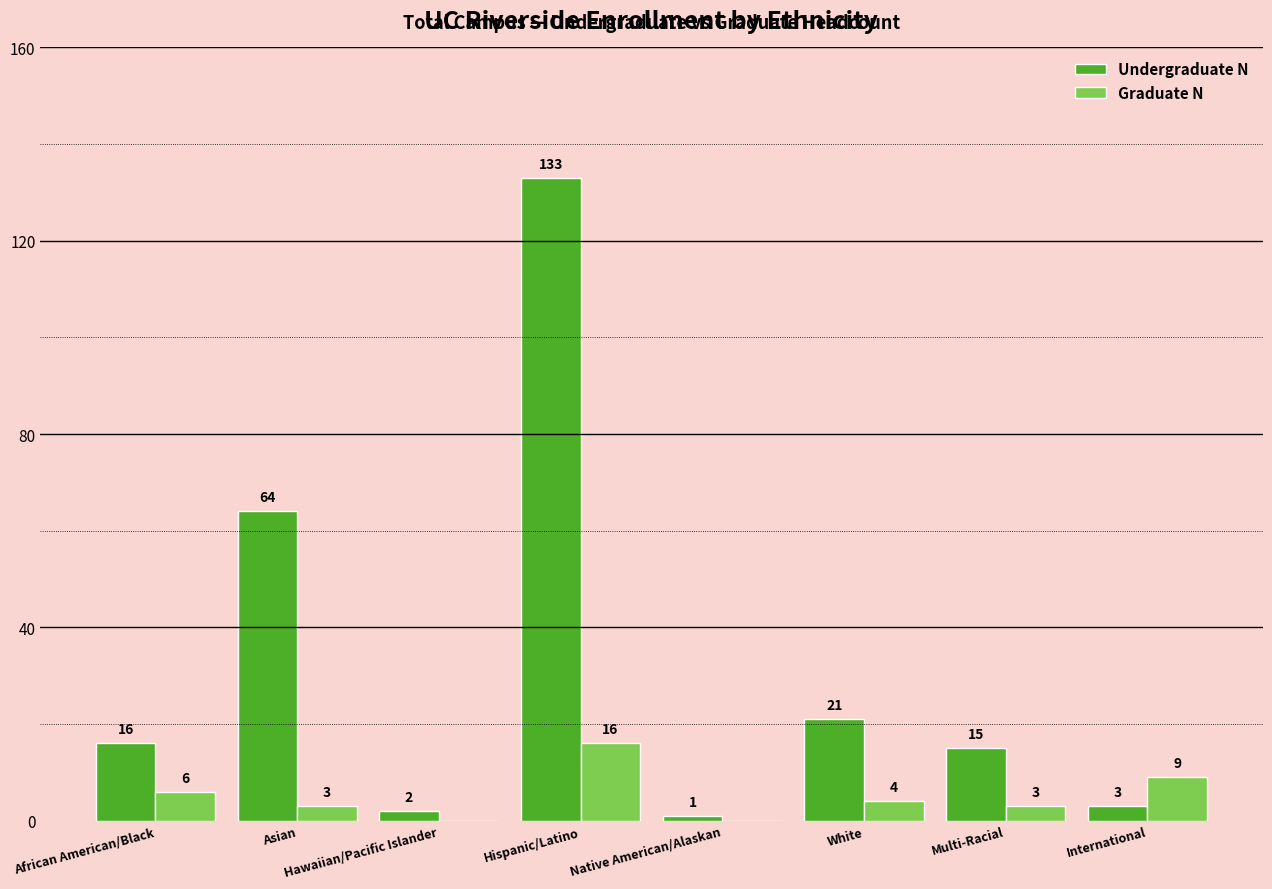

What are all the series names shown in the legend?

Undergraduate N, Graduate N